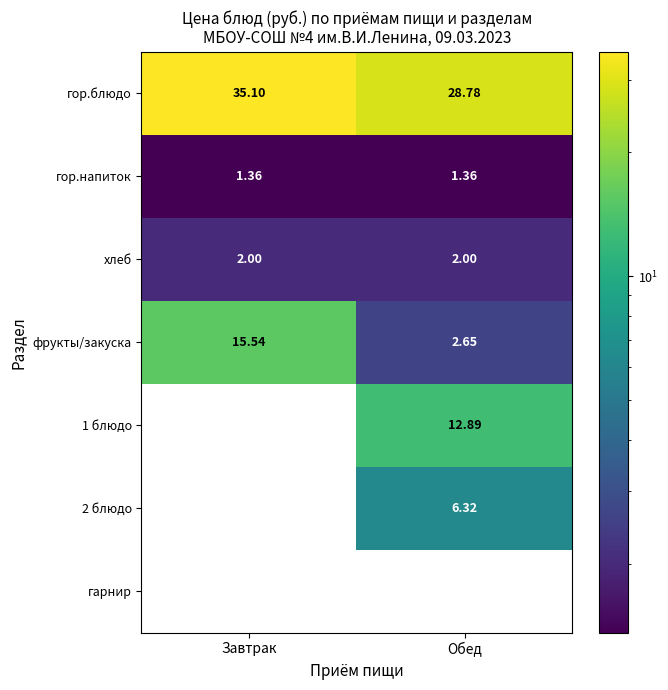

Which category has the lowest value across all series?

Завтрак